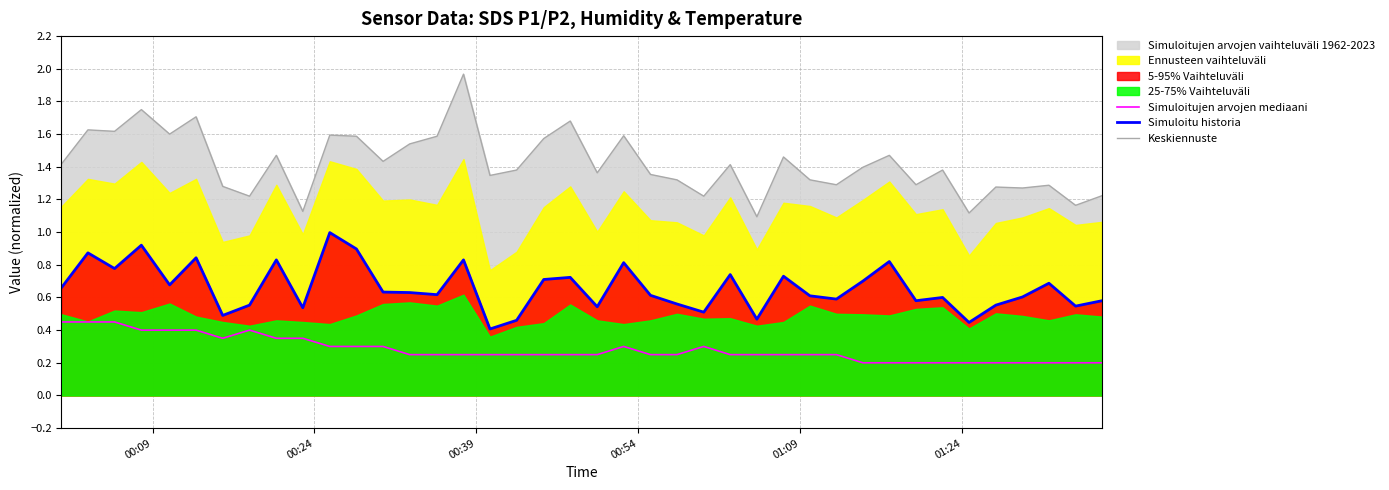

True or false: Simuloitujen arvojen mediaani and Simuloitu historia intersect in this chart.

False